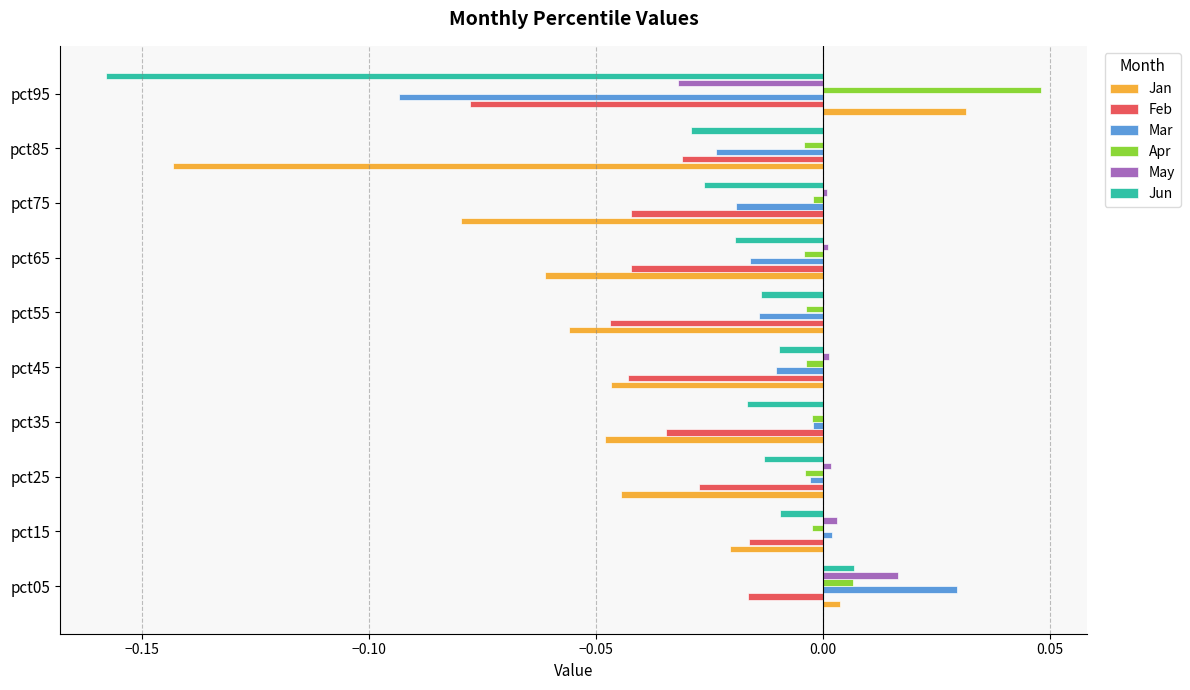

Which label corresponds to the largest value in the chart?

pct95